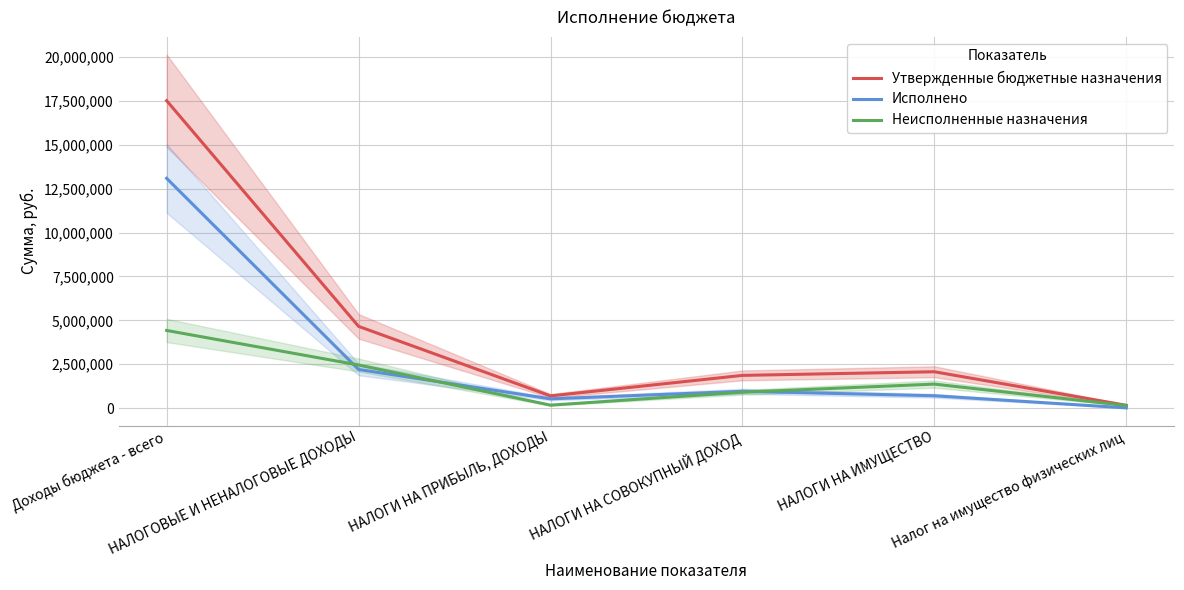

What are all the series names shown in the legend?

Утвержденные бюджетные назначения, Исполнено, Неисполненные назначения